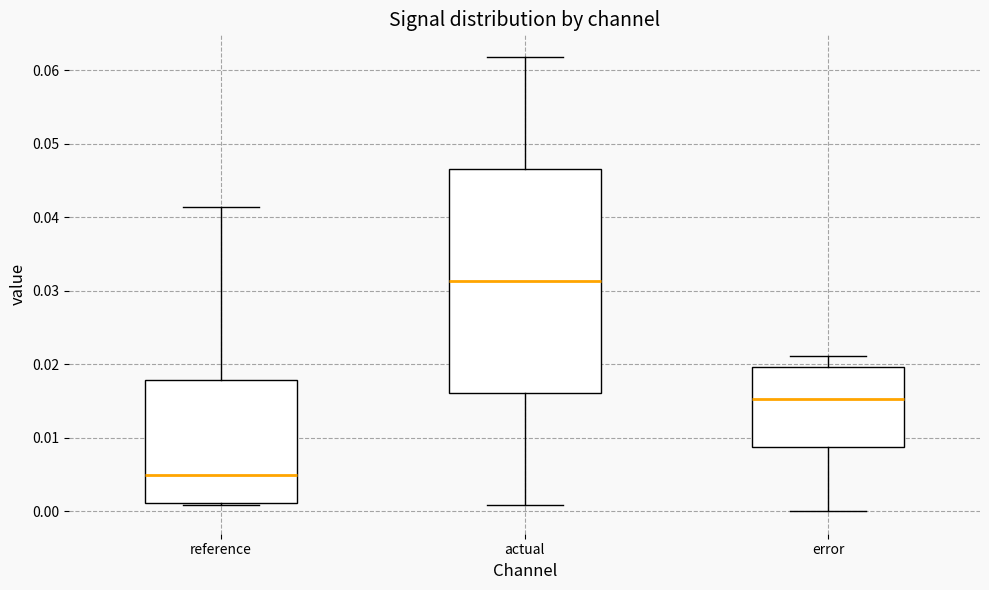

Where is the upper edge of the box for error on the y-axis? The values are not printed on the chart, so give them approximately, as read against the axis.

0.020